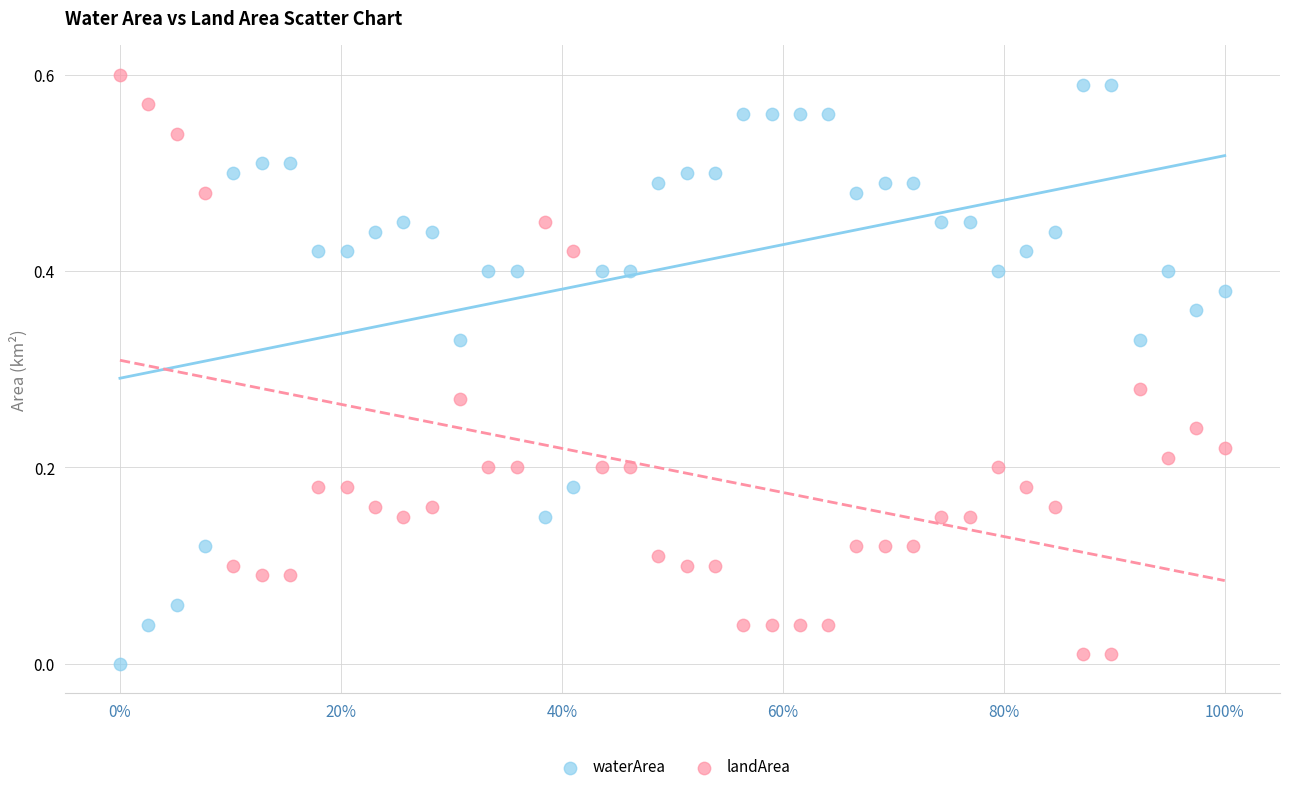

Which series contains the lowest Y value?

waterArea